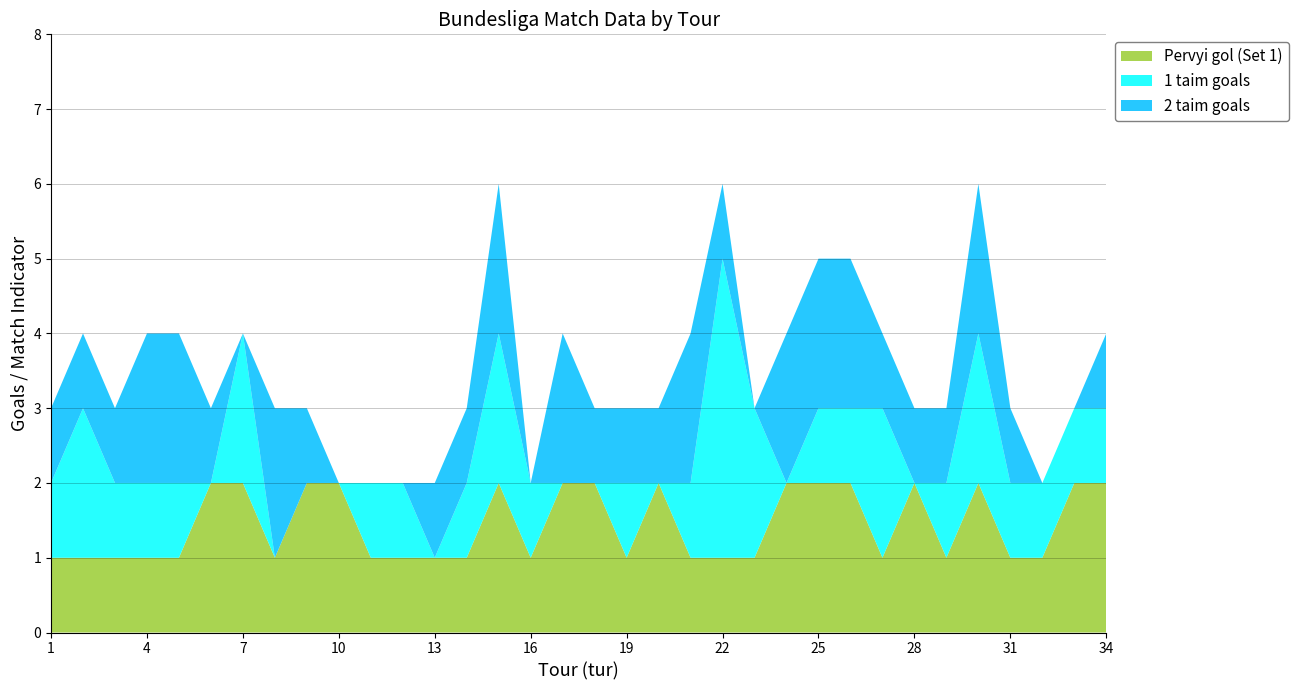

Reading right to left, transcribe all the data shown in this chart.

Pervyi gol (Set 1): 34=2	33=2	32=1	31=1	30=2	29=1	28=2	27=1	26=2	25=2	24=2	23=1	22=1	21=1	20=2	19=1	18=2	17=2	16=1	15=2	14=1	13=1	12=1	11=1	10=2	9=2	8=1	7=2	6=2	5=1	4=1	3=1	2=1	1=1
1 taim goals: 34=1	33=1	32=1	31=1	30=2	29=1	28=0	27=2	26=1	25=1	24=0	23=2	22=4	21=1	20=0	19=1	18=0	17=0	16=1	15=2	14=1	13=0	12=1	11=1	10=0	9=0	8=0	7=2	6=0	5=1	4=1	3=1	2=2	1=1
2 taim goals: 34=1	33=0	32=0	31=1	30=2	29=1	28=1	27=1	26=2	25=2	24=2	23=0	22=1	21=2	20=1	19=1	18=1	17=2	16=0	15=2	14=1	13=1	12=0	11=0	10=0	9=1	8=2	7=0	6=1	5=2	4=2	3=1	2=1	1=1